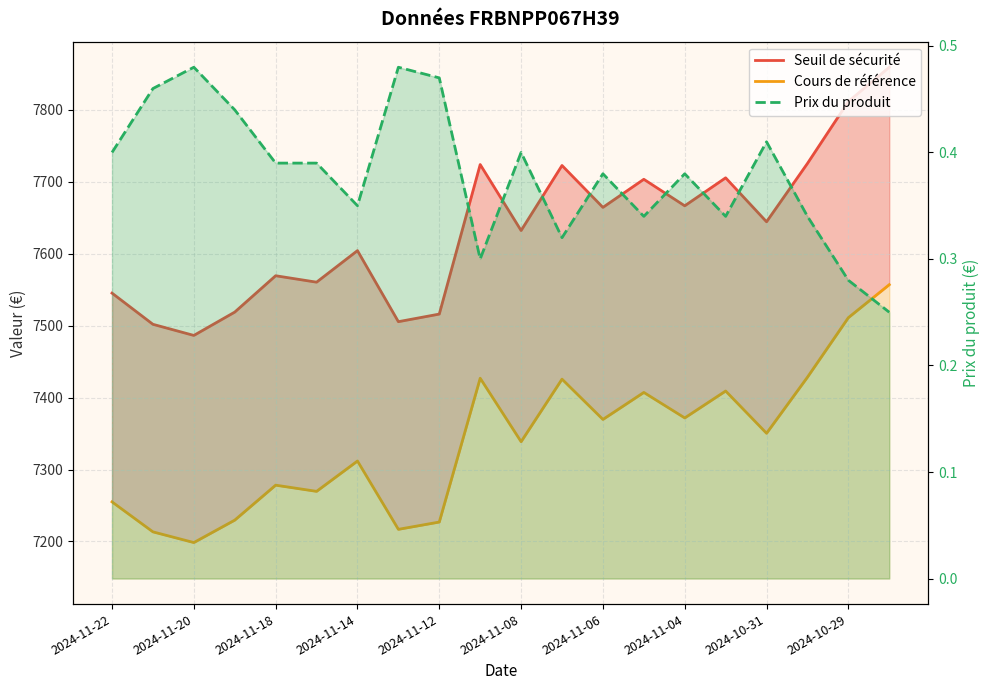

What is the sum of all Prix du produit values?

7.6